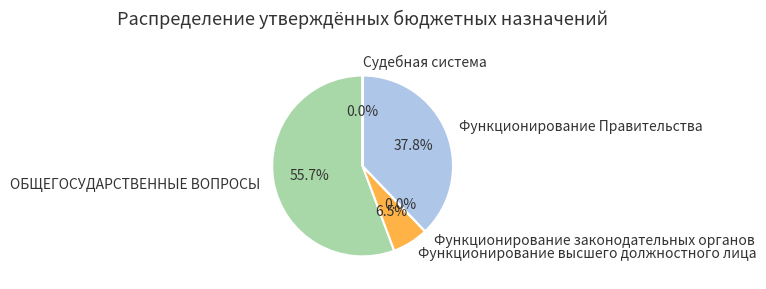

What is the total percentage of Функционирование Правительства and ОБЩЕГОСУДАРСТВЕННЫЕ ВОПРОСЫ?

93.5%